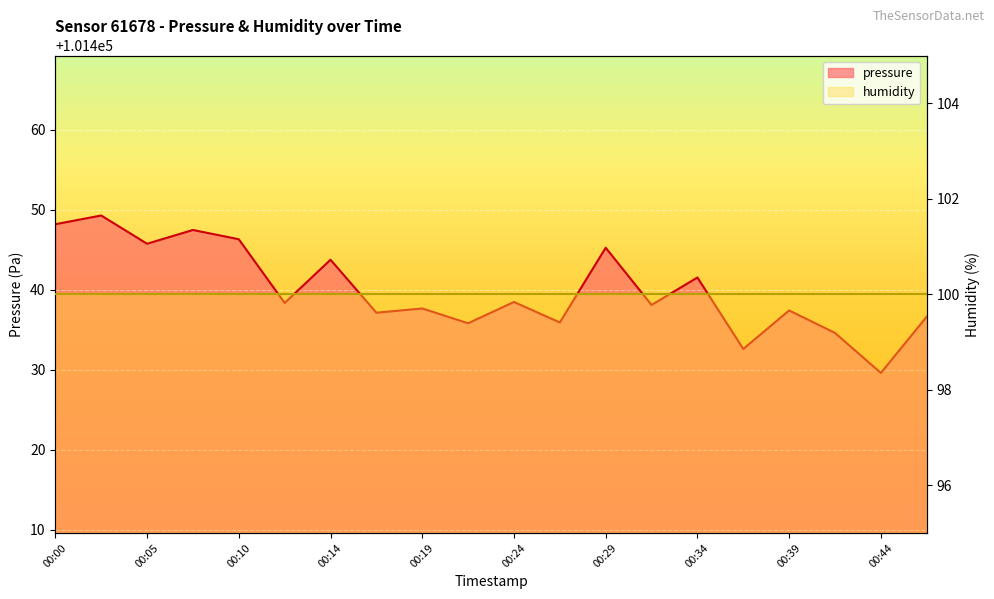

What is the ratio of the value at 00:19 to the value at 00:07?

1.0